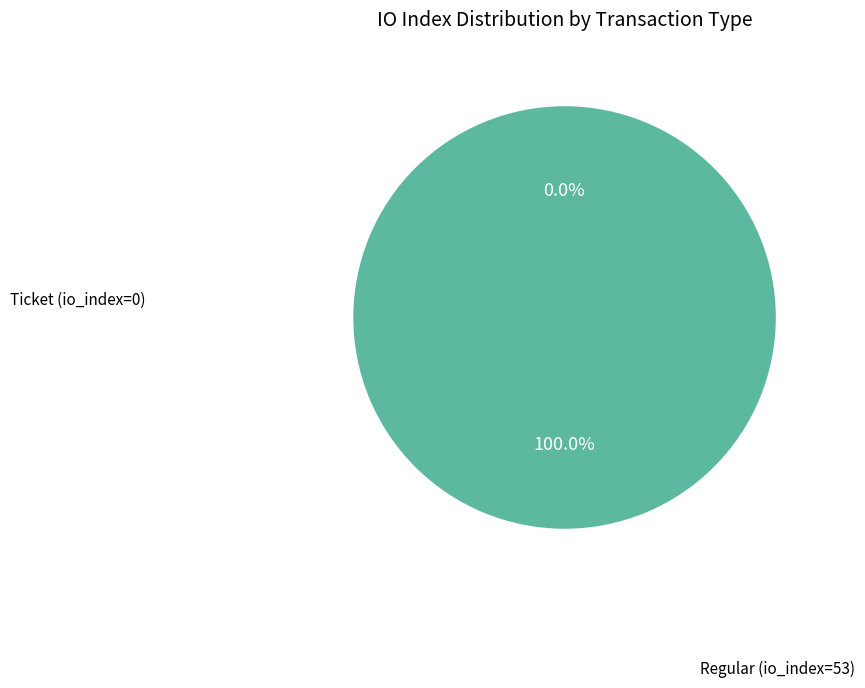

Between Ticket (io_index=0) and Regular (io_index=53), which is larger?

Regular (io_index=53)